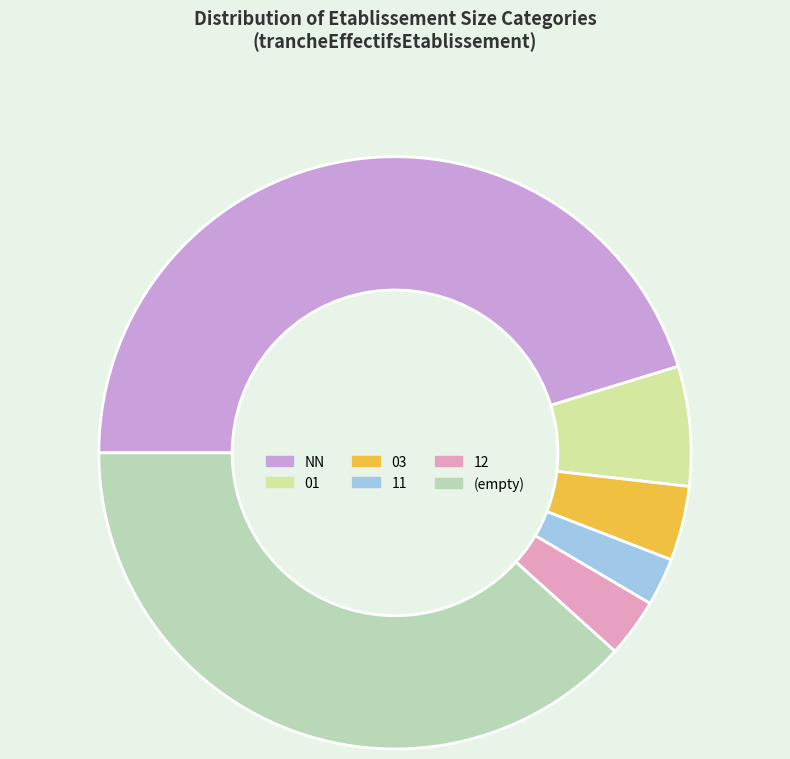

Combined, do 01 and NN account for over 50%?

Yes